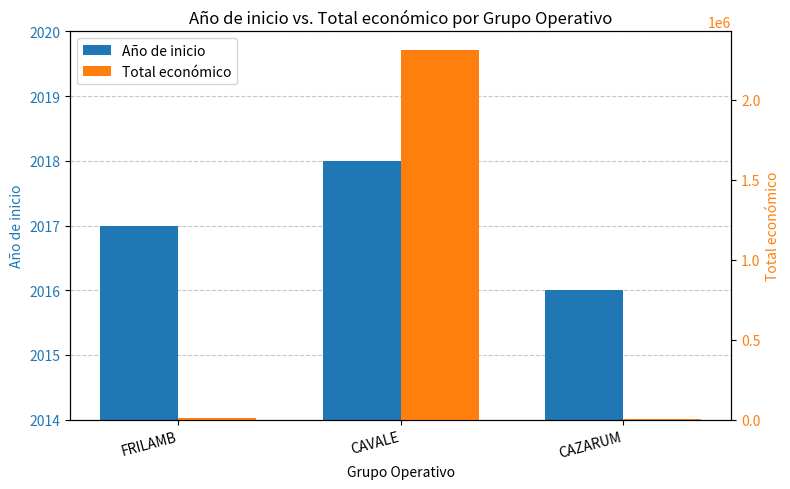

Which series has the widest spread of values?

Total económico